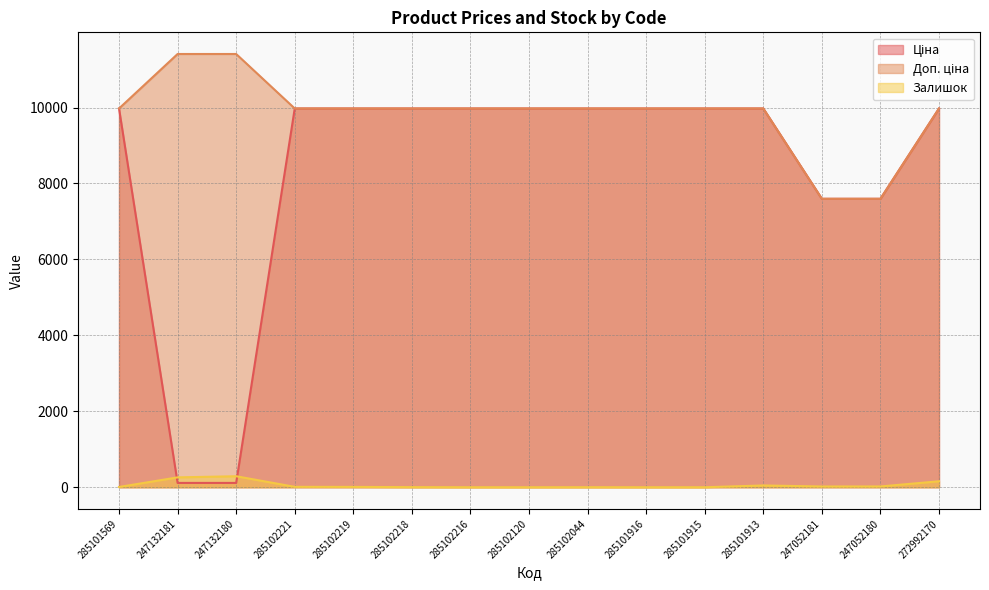

What is the spread (max minus min) of values at 285101916?

9975.0